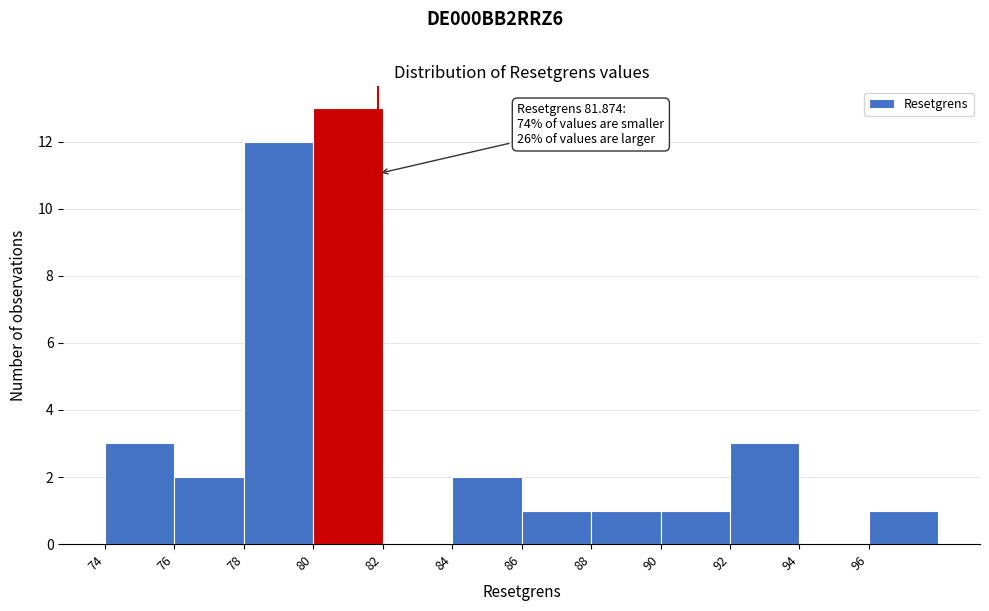

Over which range of the x-axis is the bar tallest?

80 to 82